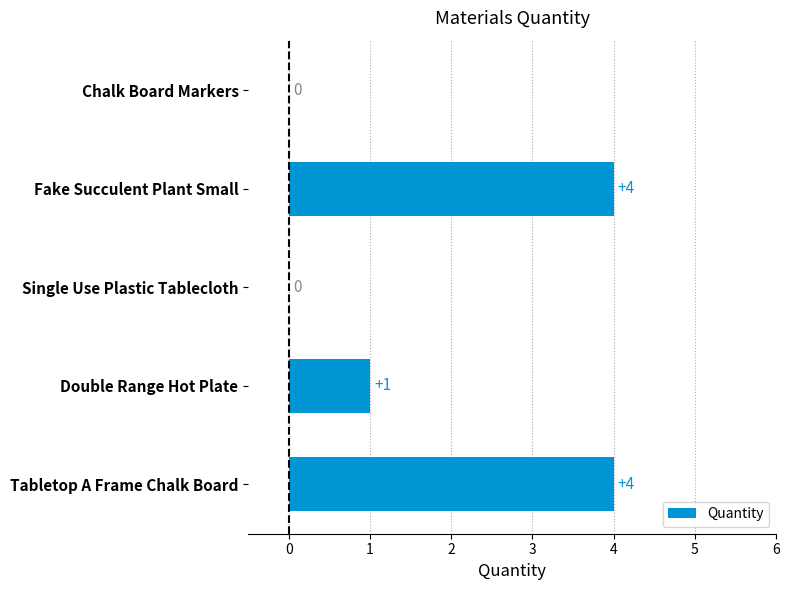

Are the bars horizontal?

Yes